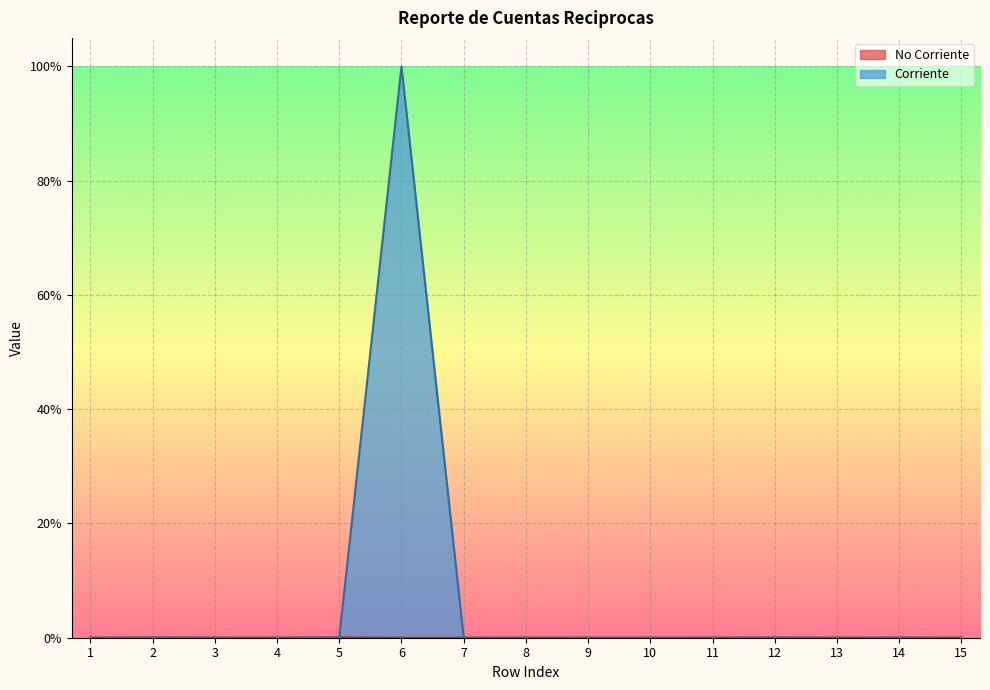

True or false: Corriente and No Corriente intersect in this chart.

False